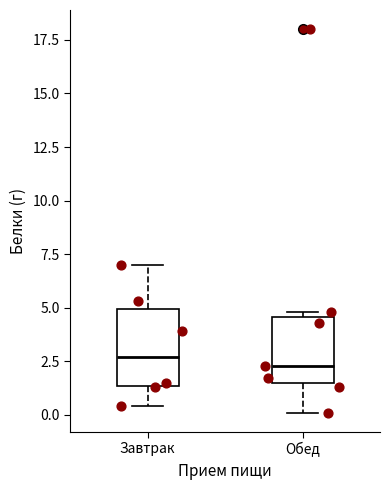

Reading left to right, transcribe this box plot: for each box, give where its median line is, the range the box spans, and where its two whiskers end, as read against the y-axis. The values are not printed on the chart, so give them approximately, as read against the axis.

Завтрак: median 2.5, box 1.5 to 5.0, whiskers 0.5 to 7.0
Обед: median 2.5, box 1.5 to 4.5, whiskers 0.0 to 5.0